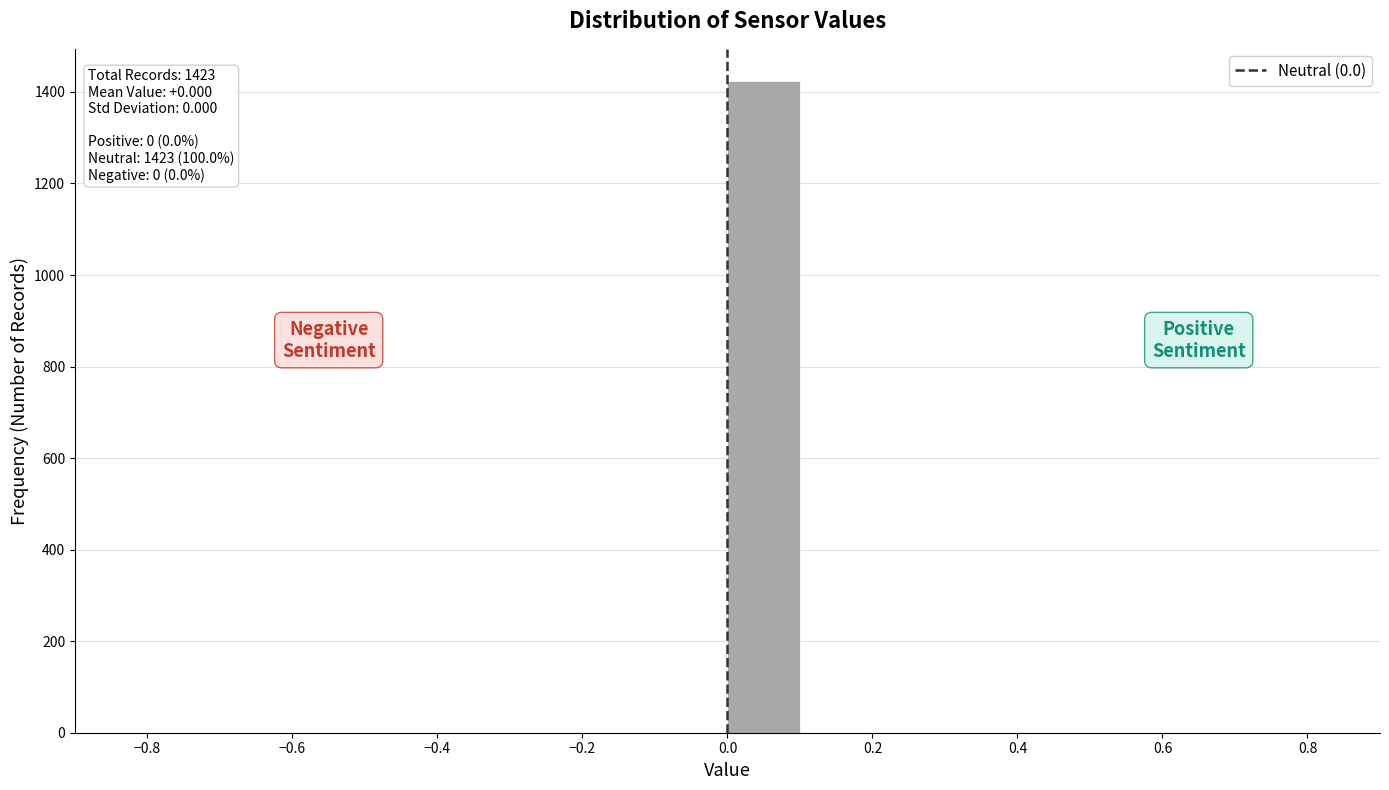

Over which range of the x-axis is the bar tallest?

0.0 to 0.1